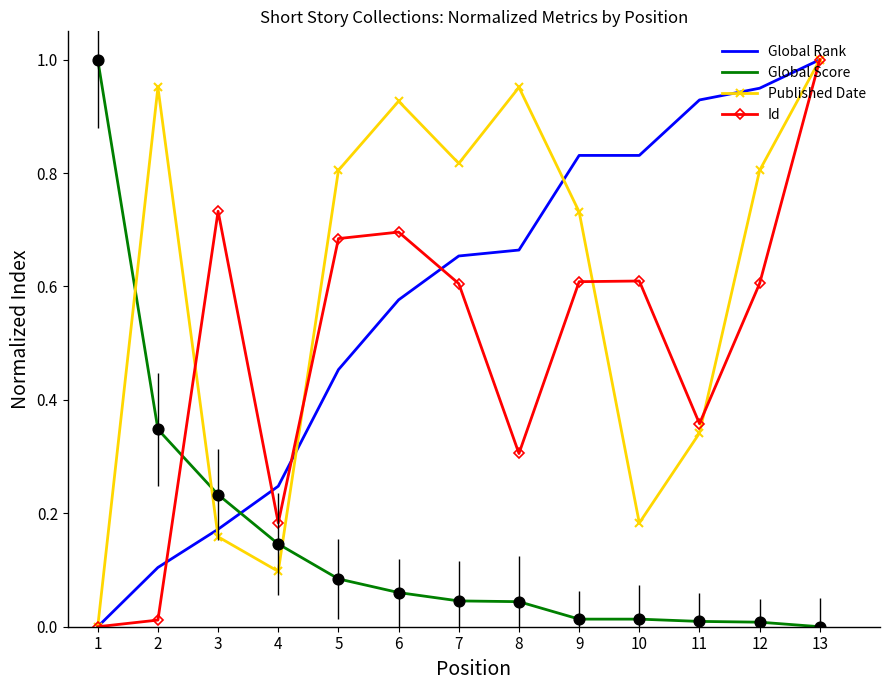

Is the value of Global Score at 11 greater than the value of Global Rank at 2?

No